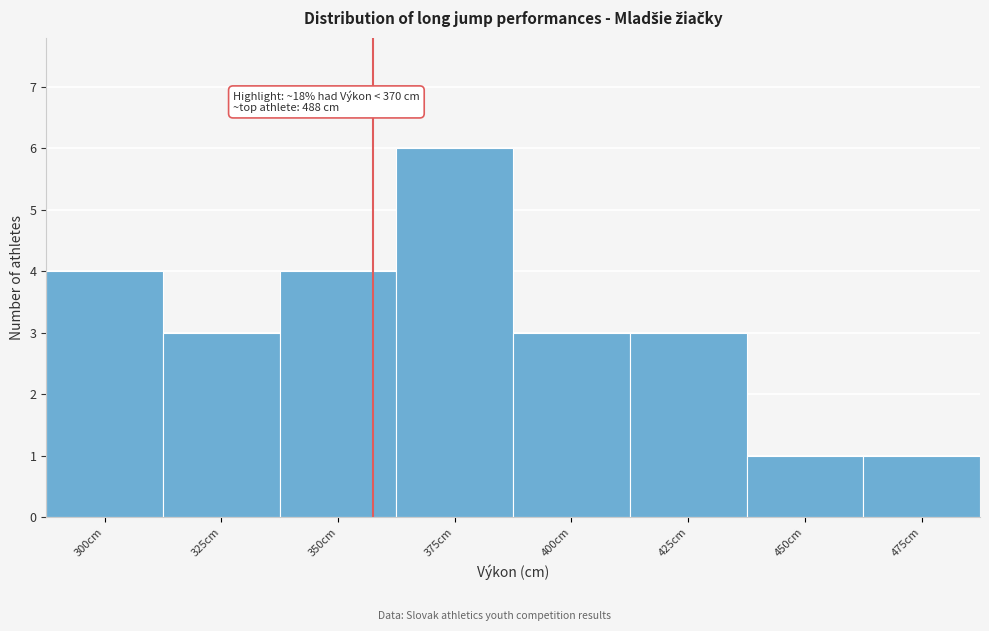

Reading left to right, list all the values displayed in this chart.

300cm=4	325cm=3	350cm=4	375cm=6	400cm=3	425cm=3	450cm=1	475cm=1